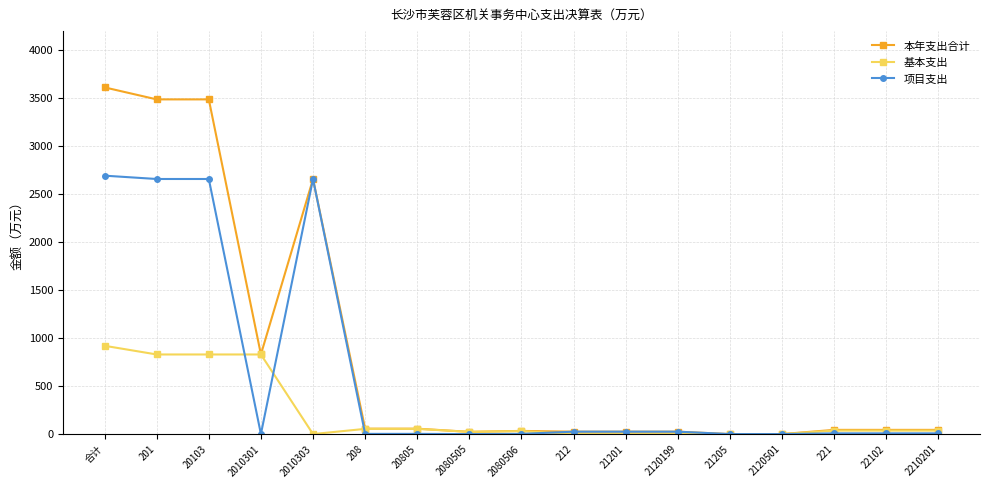

Which series changed the most between 合计 and 2120199?

本年支出合计